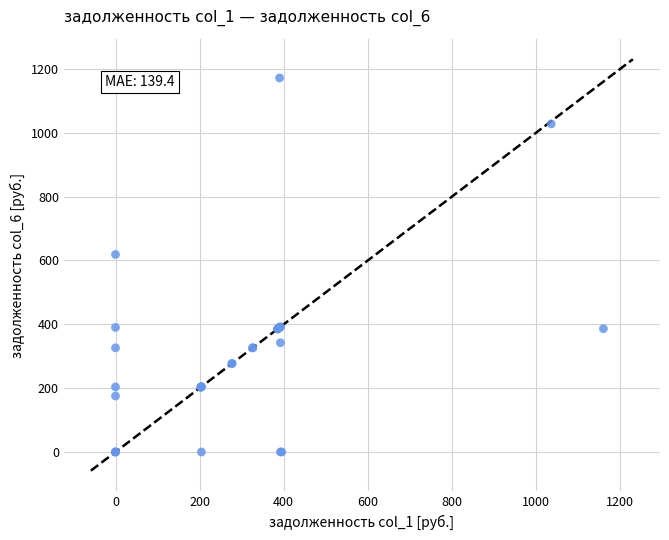

What Y value in the scatter plot is closest to 586?

618.8